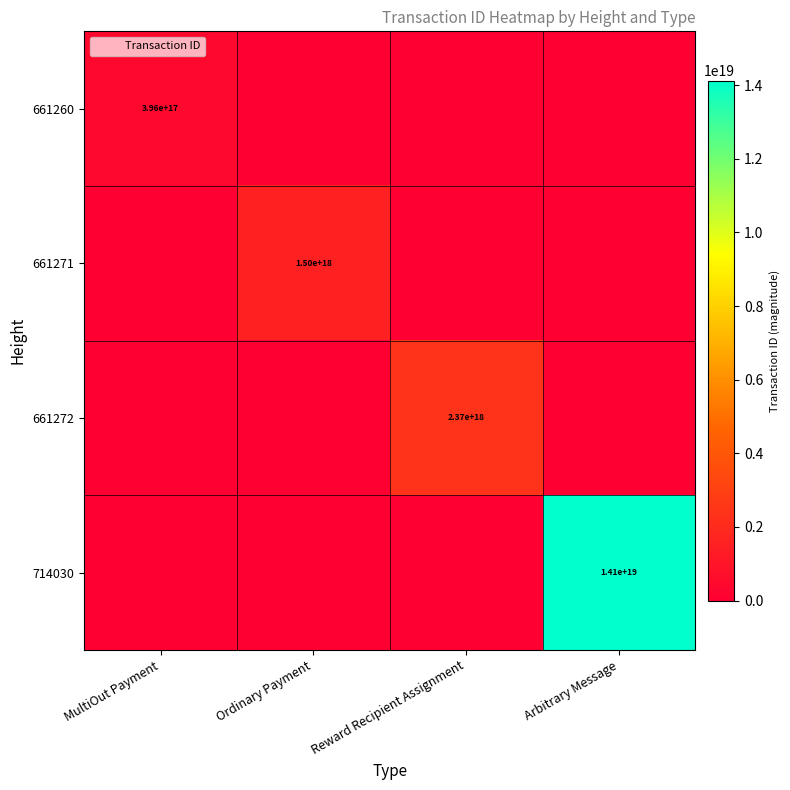

How many positive values does the 714030 series have?

1